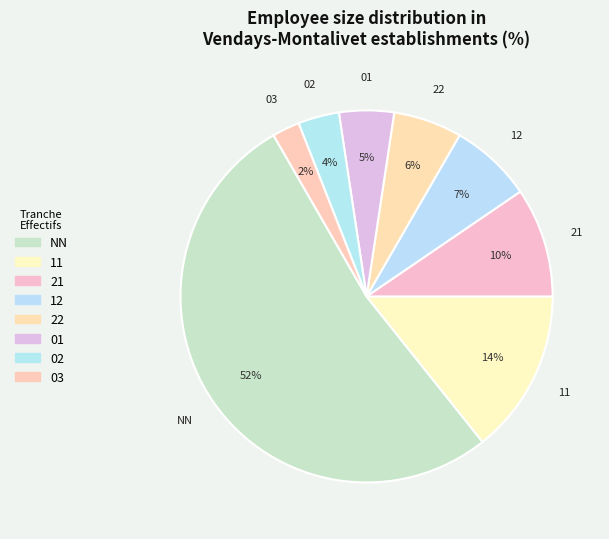

What percentage is the 01 slice, to the nearest percent?

5%